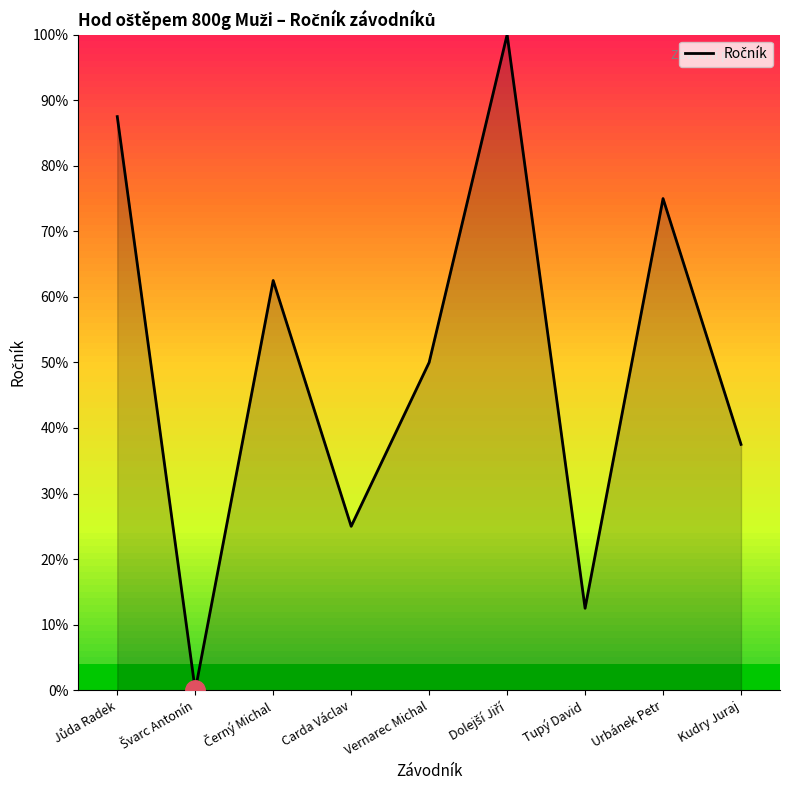

Which has a higher value, Kudry Juraj or Tupý David?

Kudry Juraj